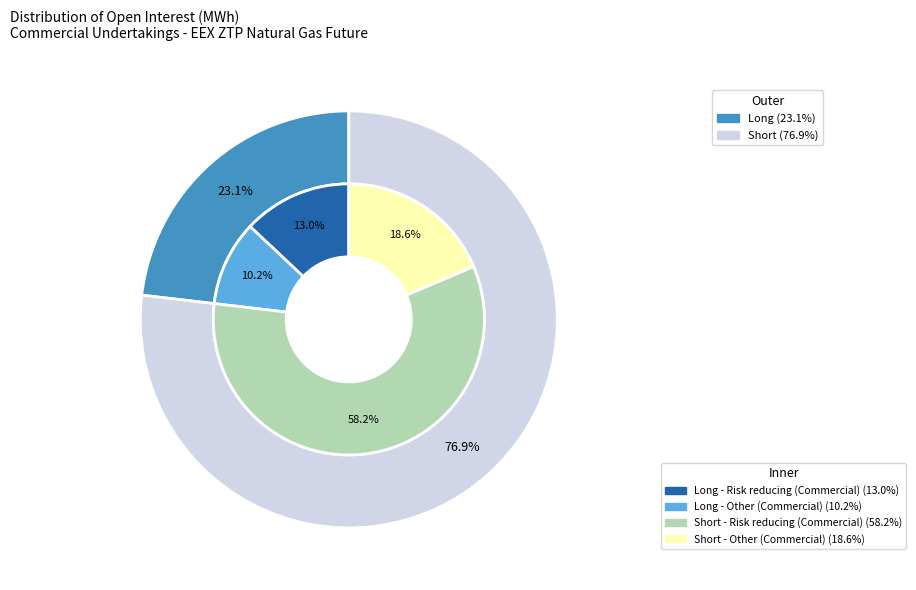

Does any single category account for the majority?

Yes